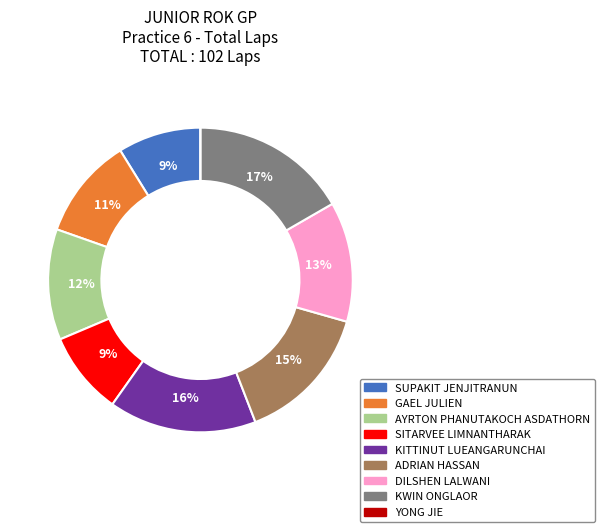

Combined, do KWIN ONGLAOR and GAEL JULIEN account for over 50%?

No